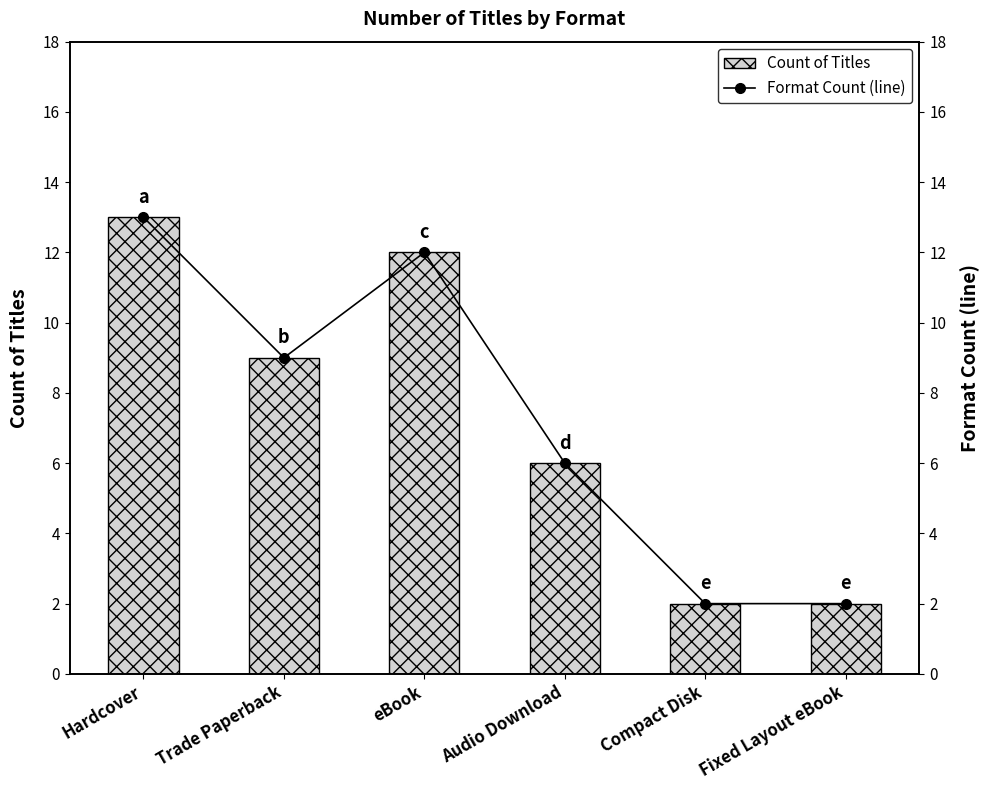

How many data points does each series have?

6